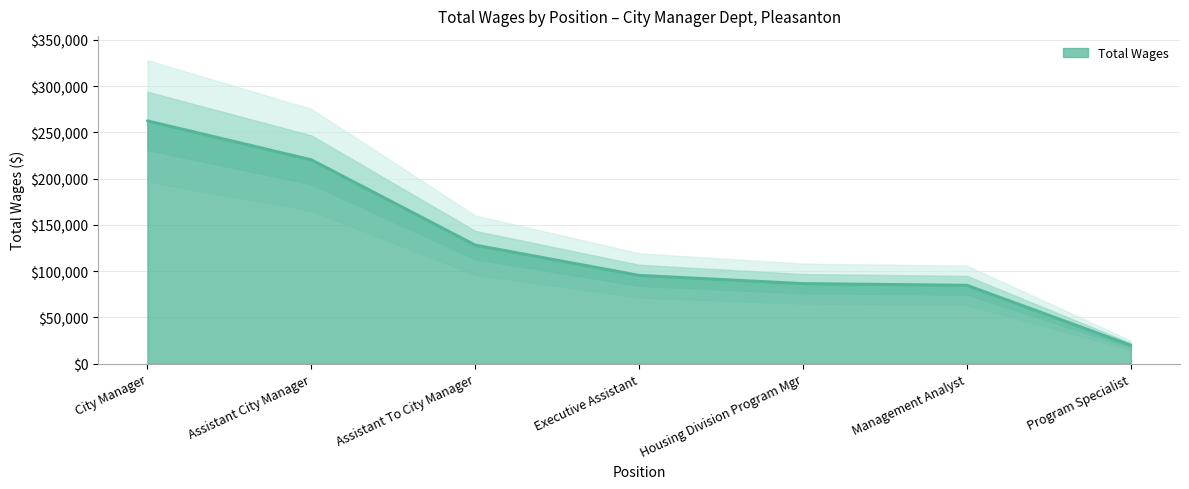

The value at Program Specialist is 11736. True or false?

False